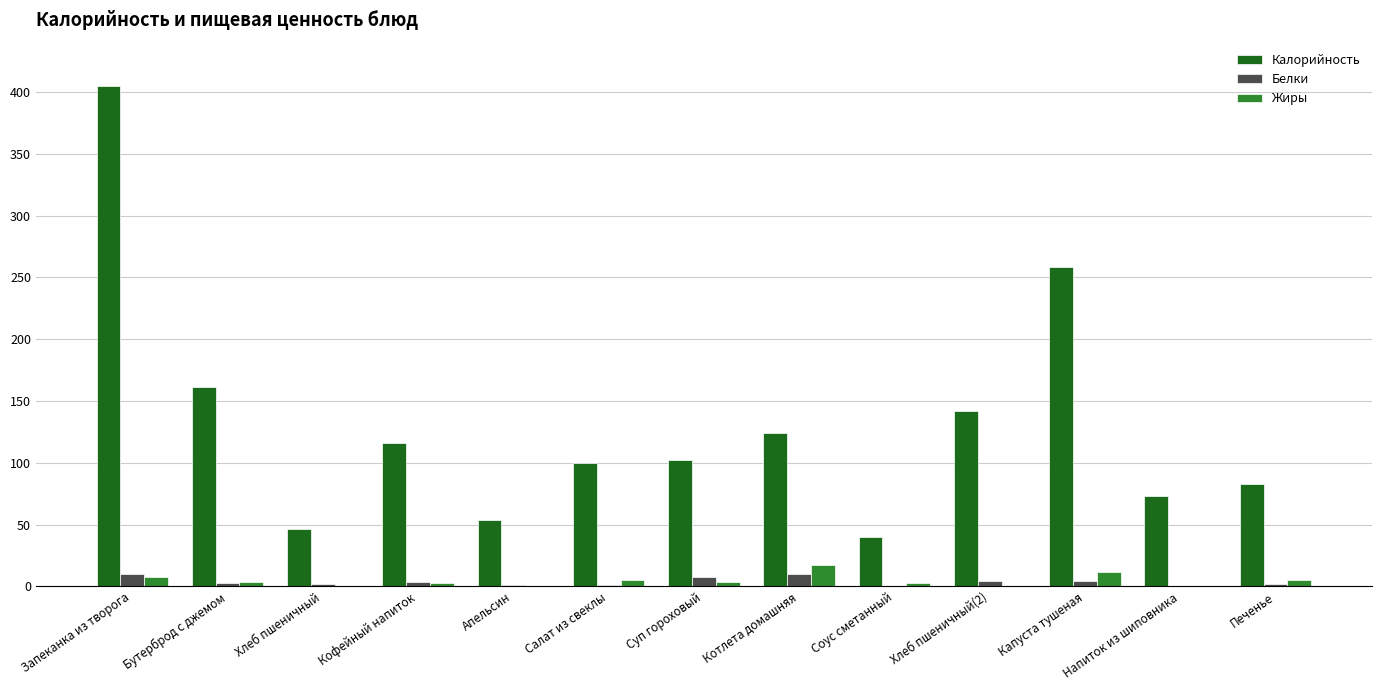

The value of Белки at Котлета домашняя is 9.9. True or false?

True